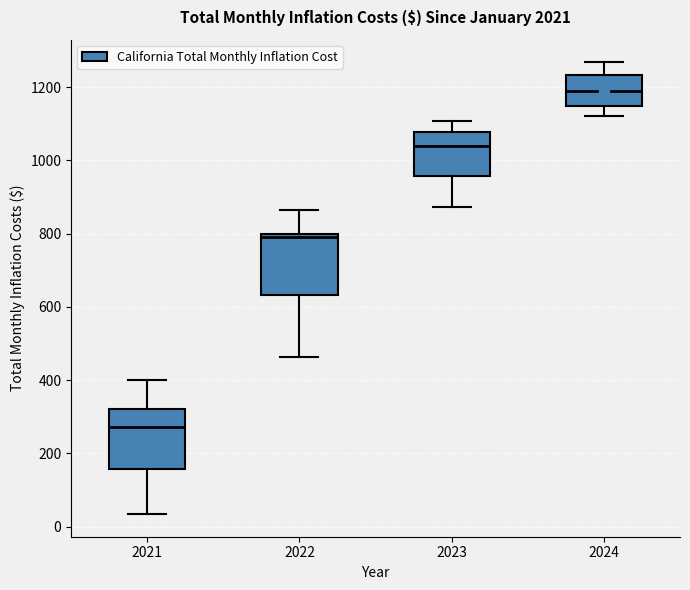

Reading left to right, transcribe this box plot: for each box, give where its median line is, the range the box spans, and where its two whiskers end, as read against the y-axis. The values are not printed on the chart, so give them approximately, as read against the axis.

2021: median 280, box 160 to 320, whiskers 40 to 400
2022: median 800 (just below the box's upper edge), box 640 to 800, whiskers 460 to 860
2023: median 1040, box 960 to 1080, whiskers 880 to 1100
2024: median 1180, box 1140 to 1240, whiskers 1120 to 1260